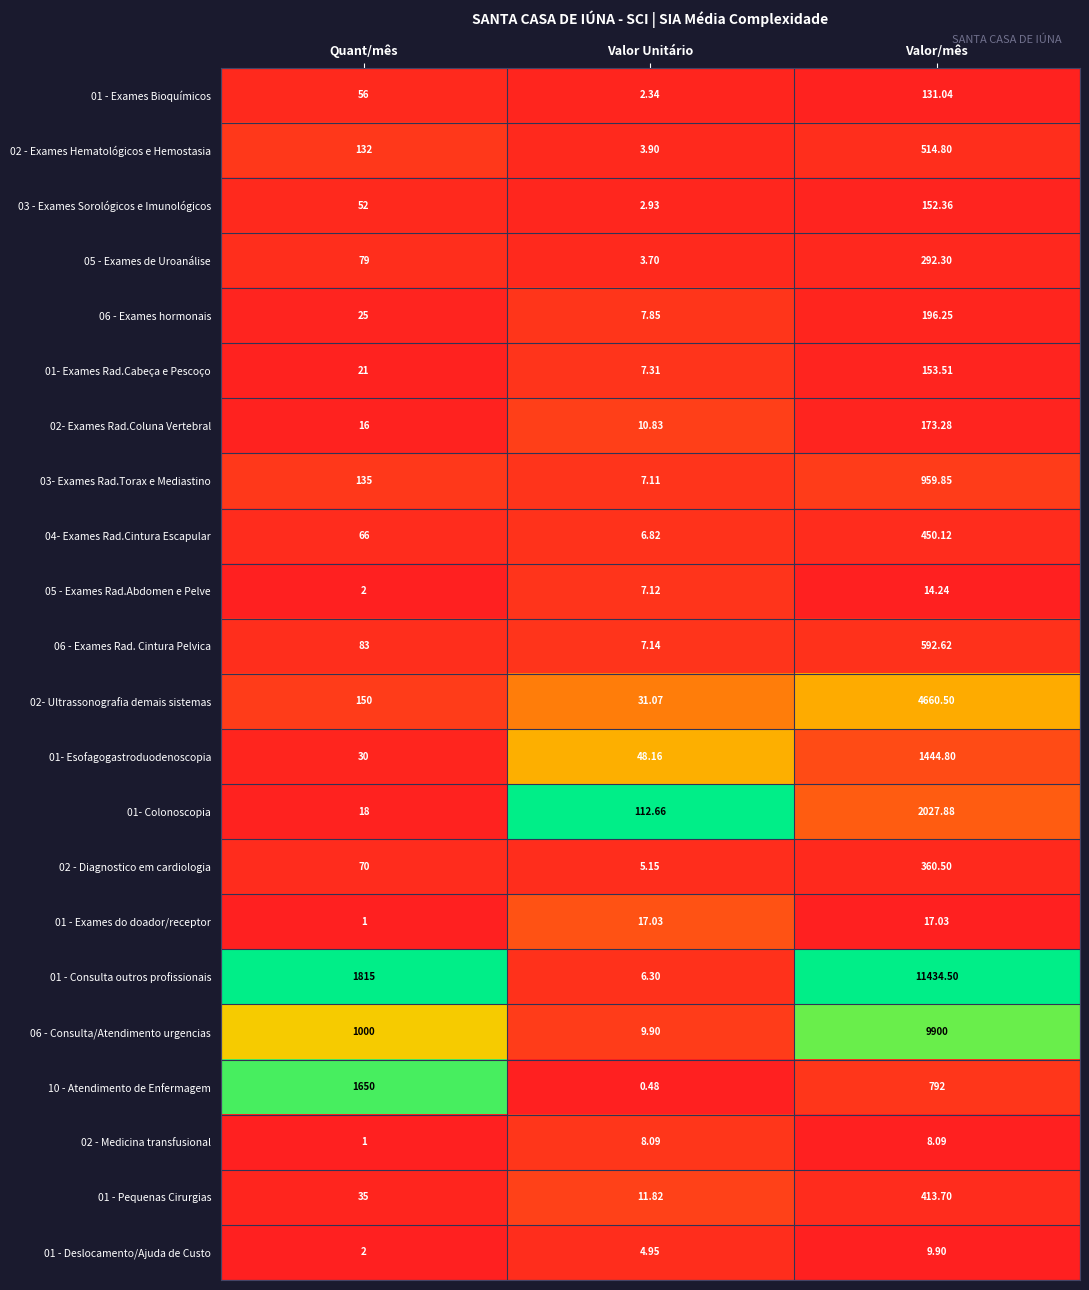

At which category is the sum across all series the highest?

Valor/mês